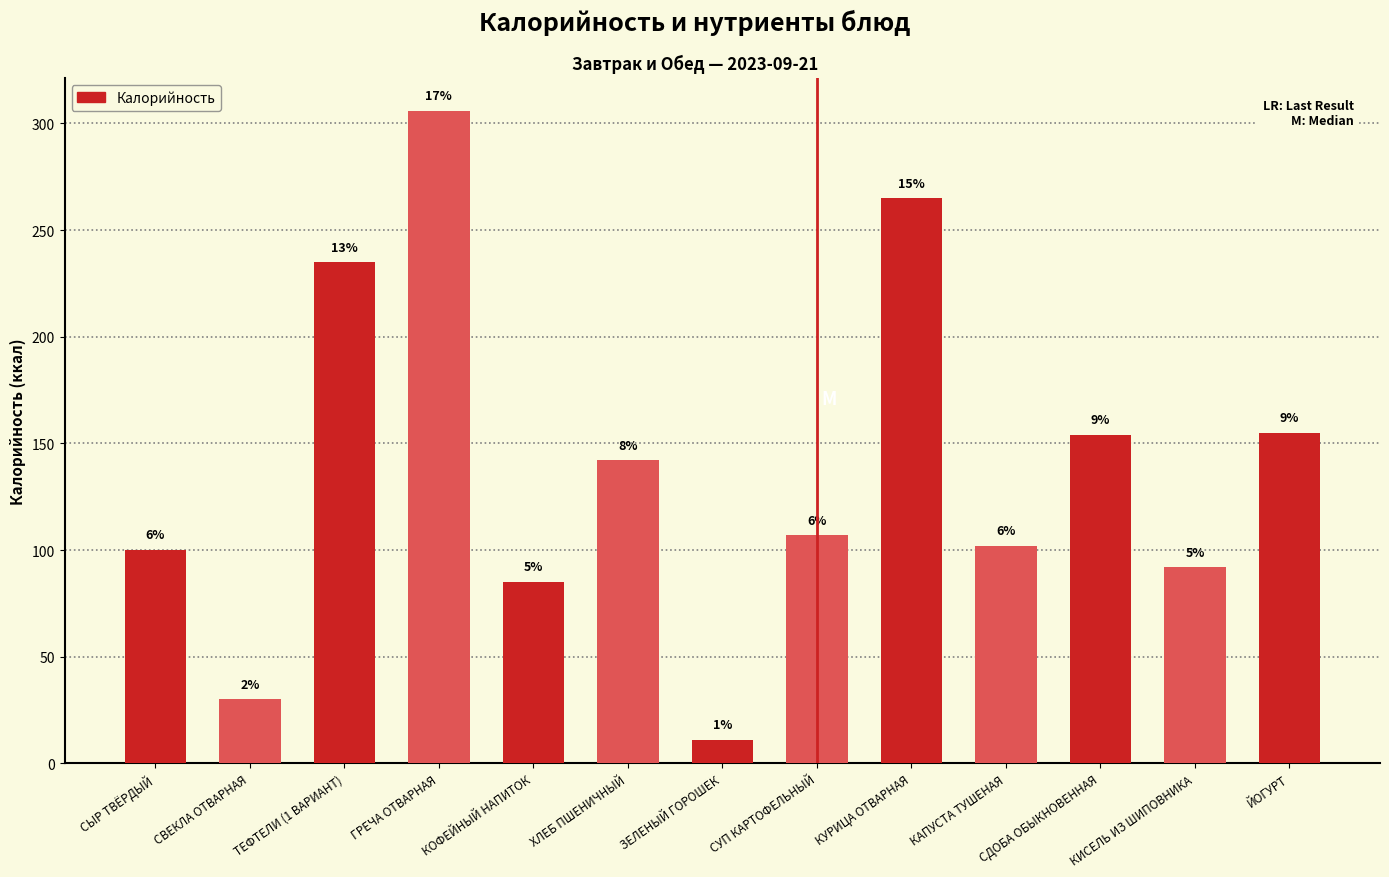

What is the difference between the values at ЙОГУРТ and КАПУСТА ТУШЕНАЯ?

53